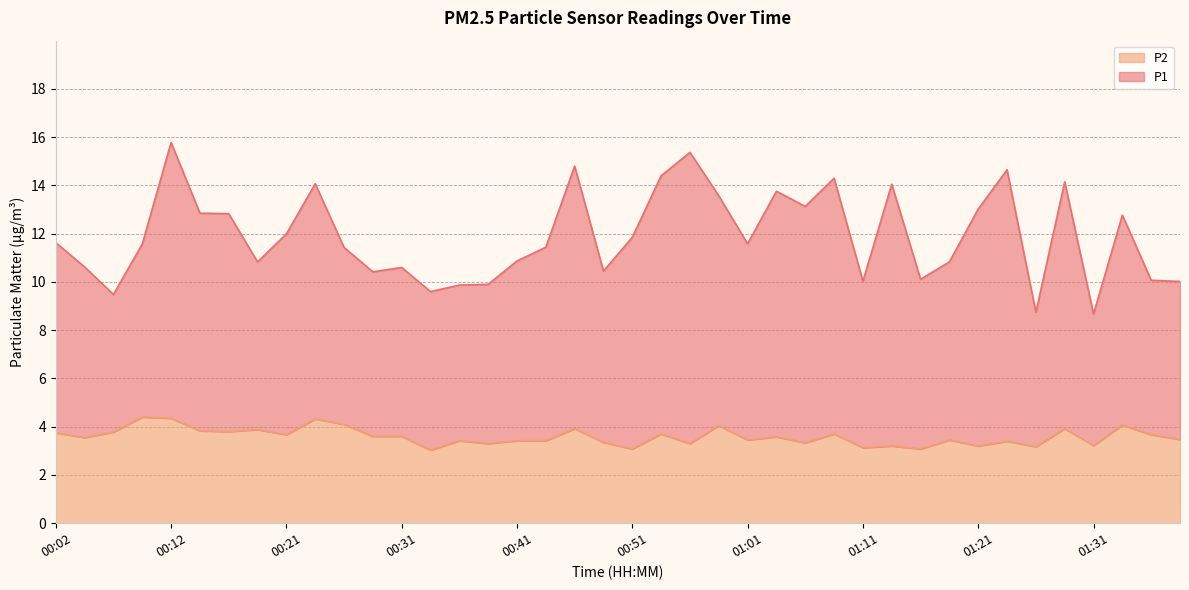

True or false: P1 has a value of 2.1 at 01:26.

False